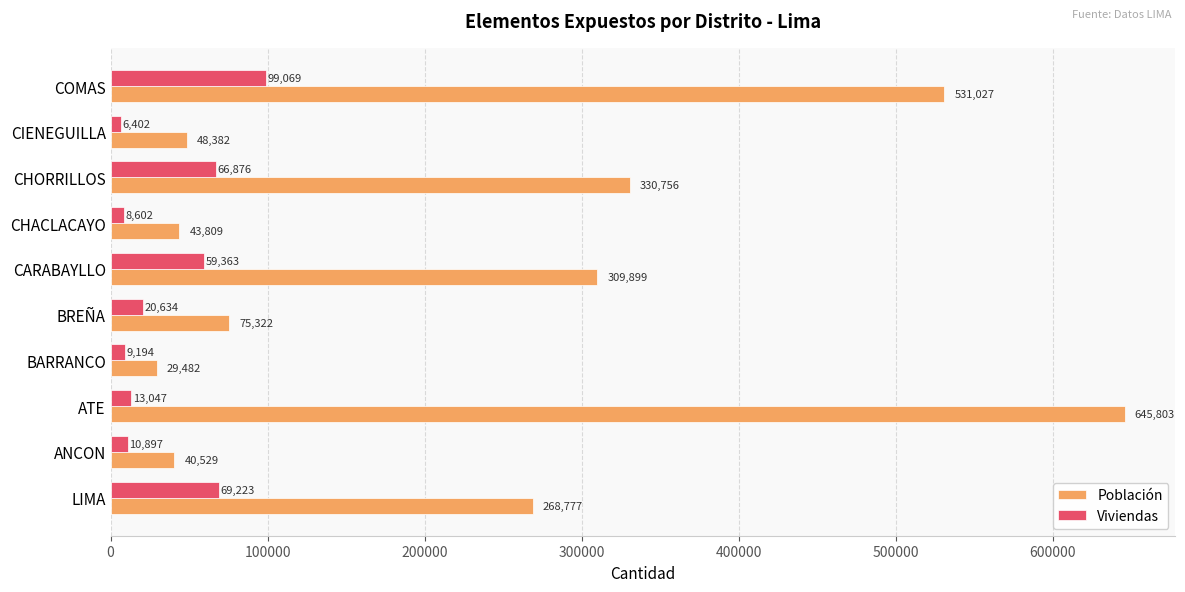

List the series in order of their peak value, highest first.

Población, Viviendas